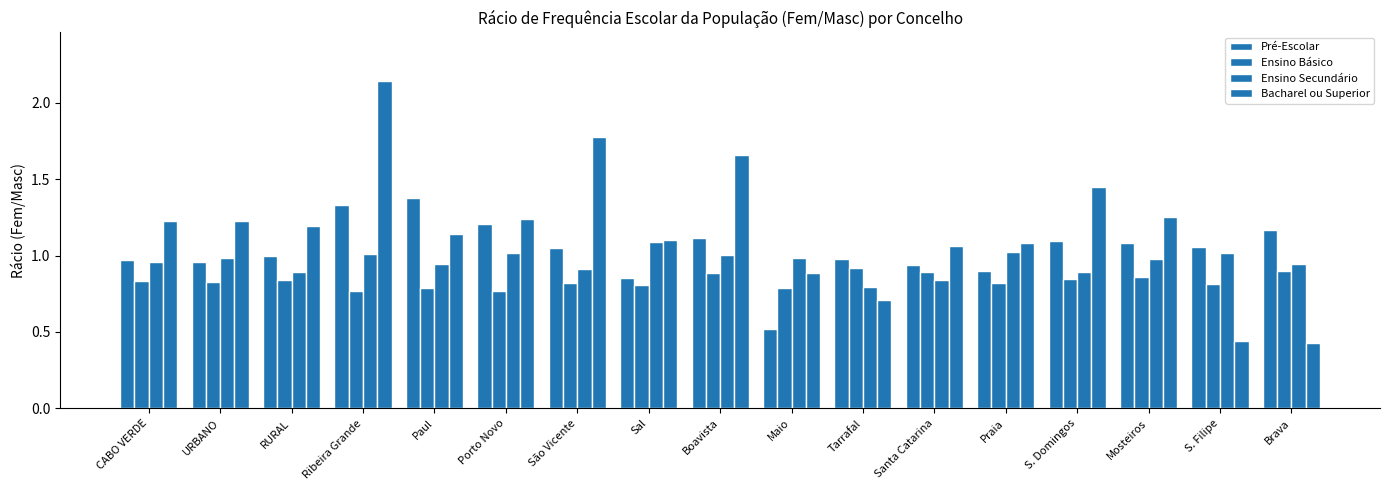

At which label does Ensino Básico reach its peak?

Tarrafal